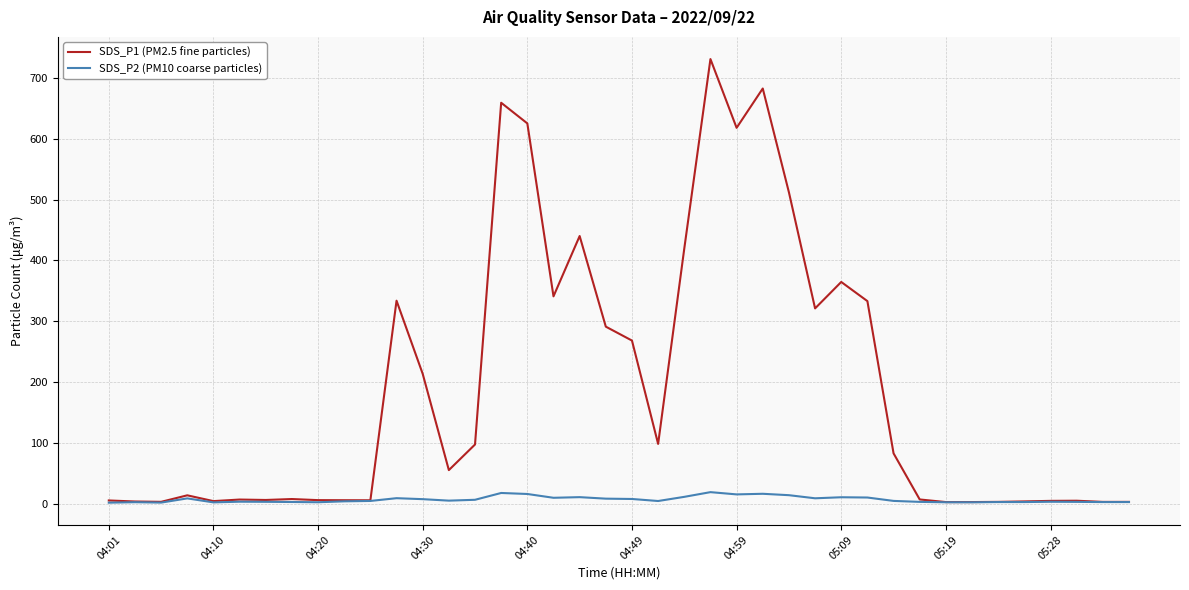

What is the highest value of the SDS_P2 (PM10 coarse particles) series?

19.4